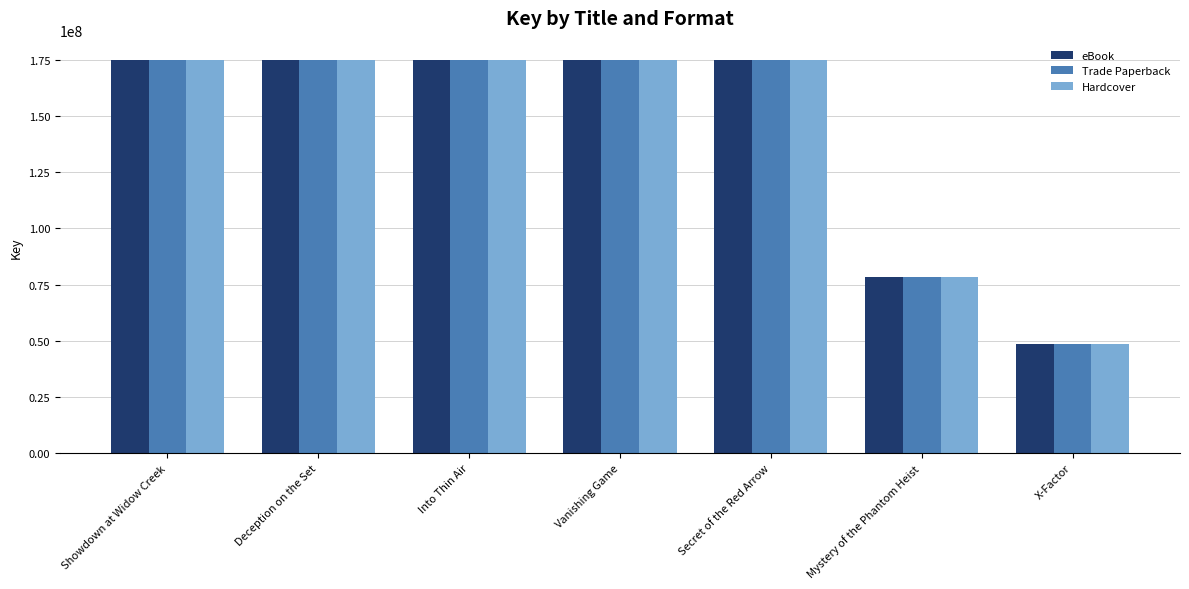

What is the total value across all series at Secret of the Red Arrow?

524206785